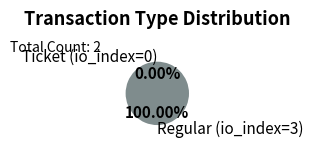

Which category has the smallest portion of the pie?

Ticket (io_index=0)